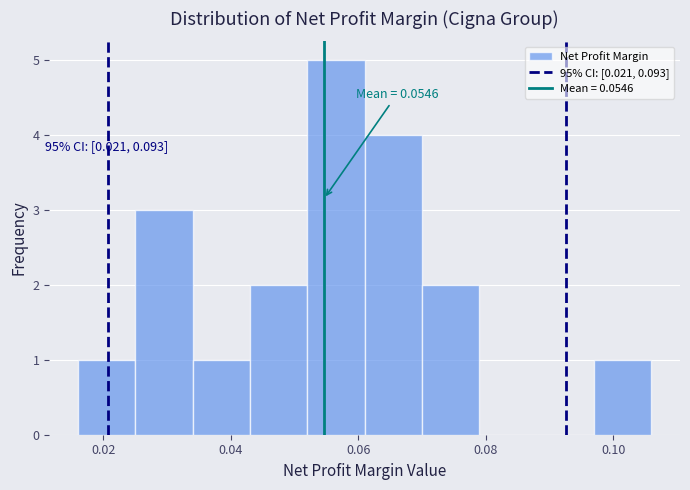

Which range on the x-axis has the tallest bar?

0.052 to 0.061